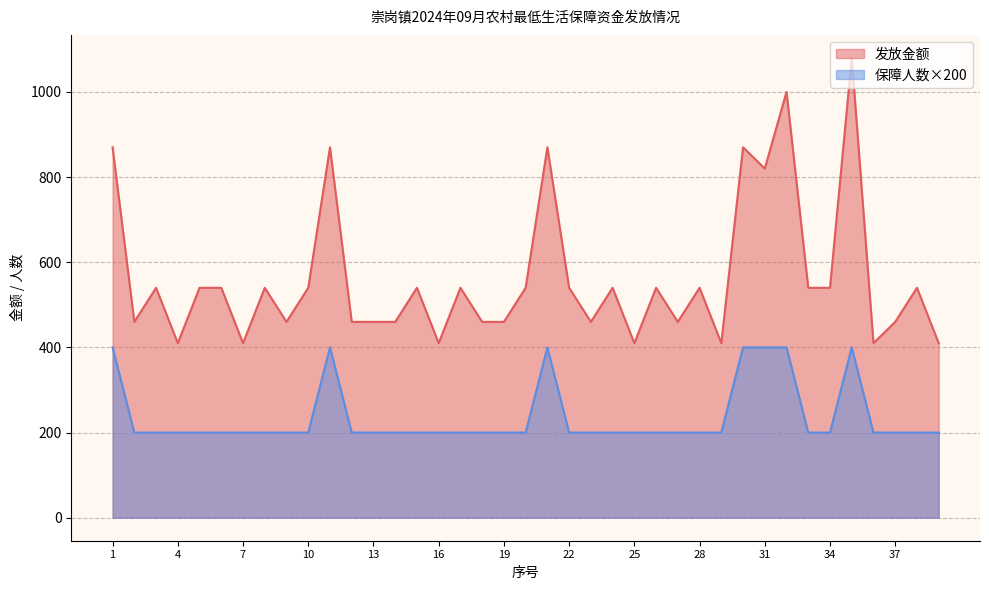

True or false: 发放金额 and 保障人数 intersect in this chart.

False